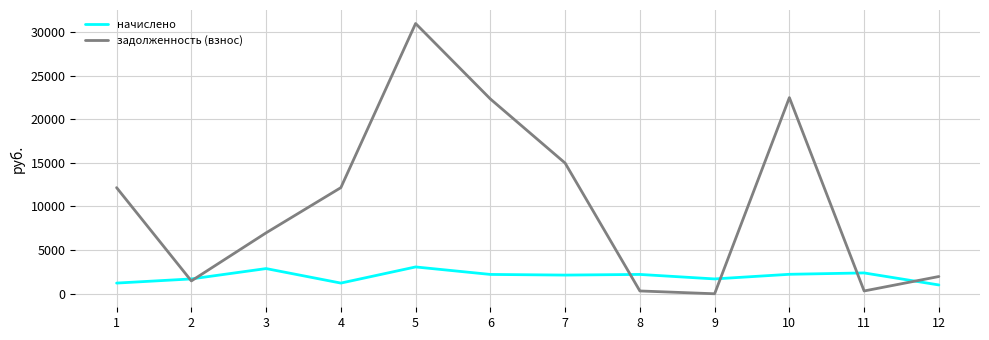

What is the total value across all series at 2?

3172.5